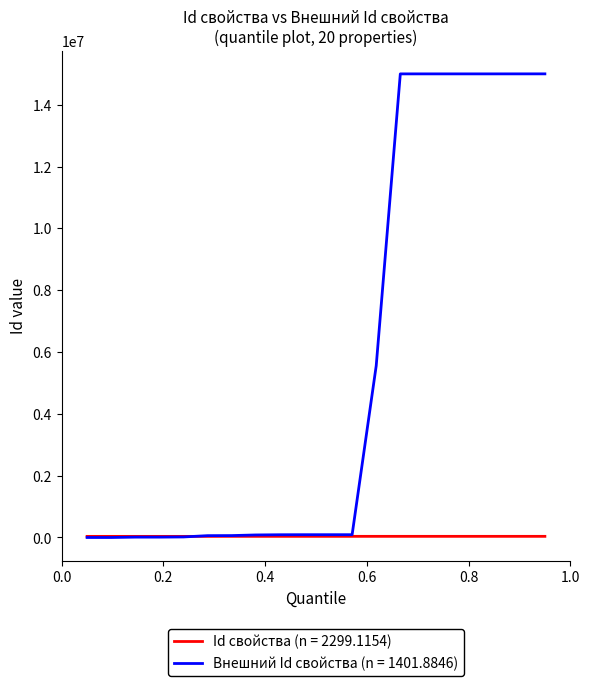

Is this an area chart (filled region under the line)?

No